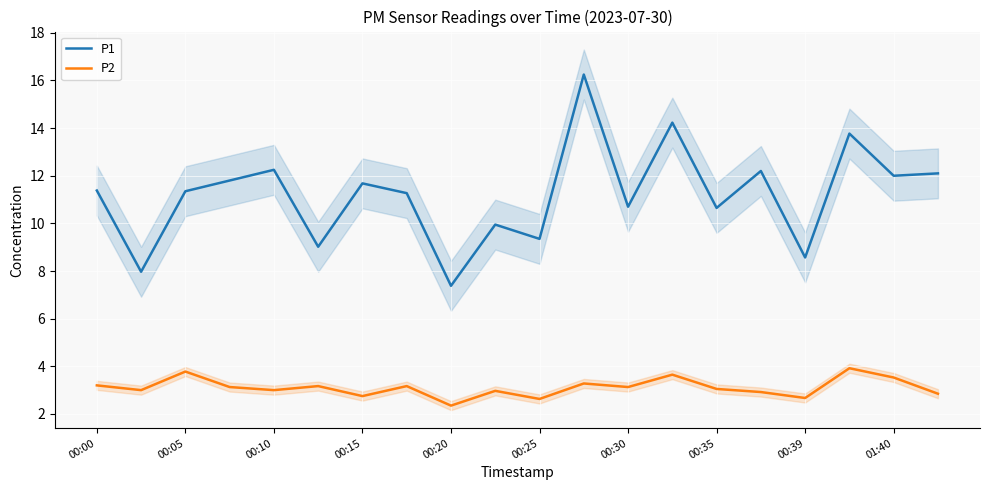

Is this an area chart (filled region under the line)?

No